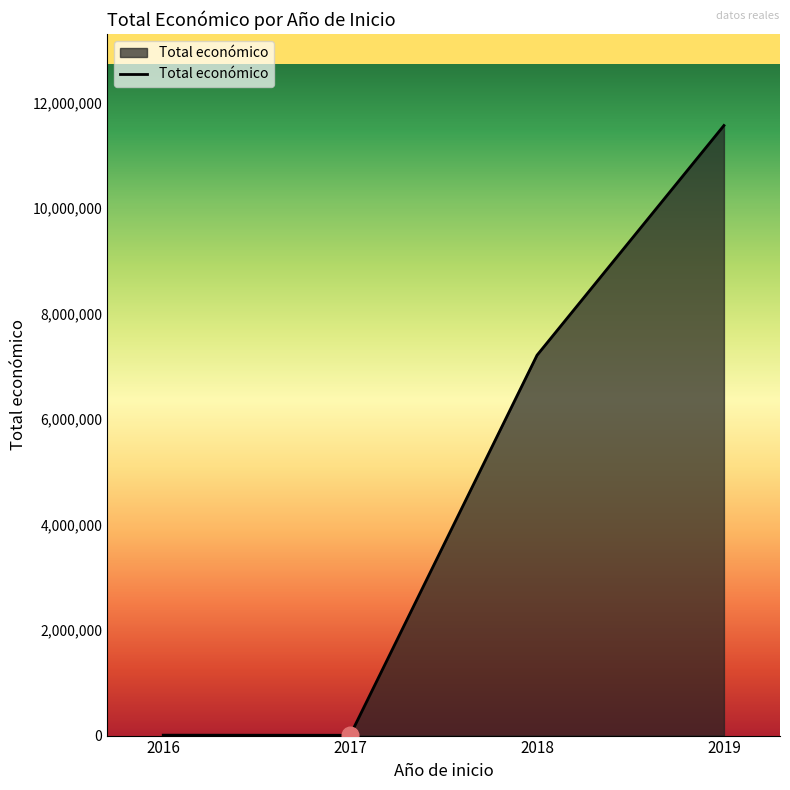

The value at 2019 is 20314123. True or false?

False